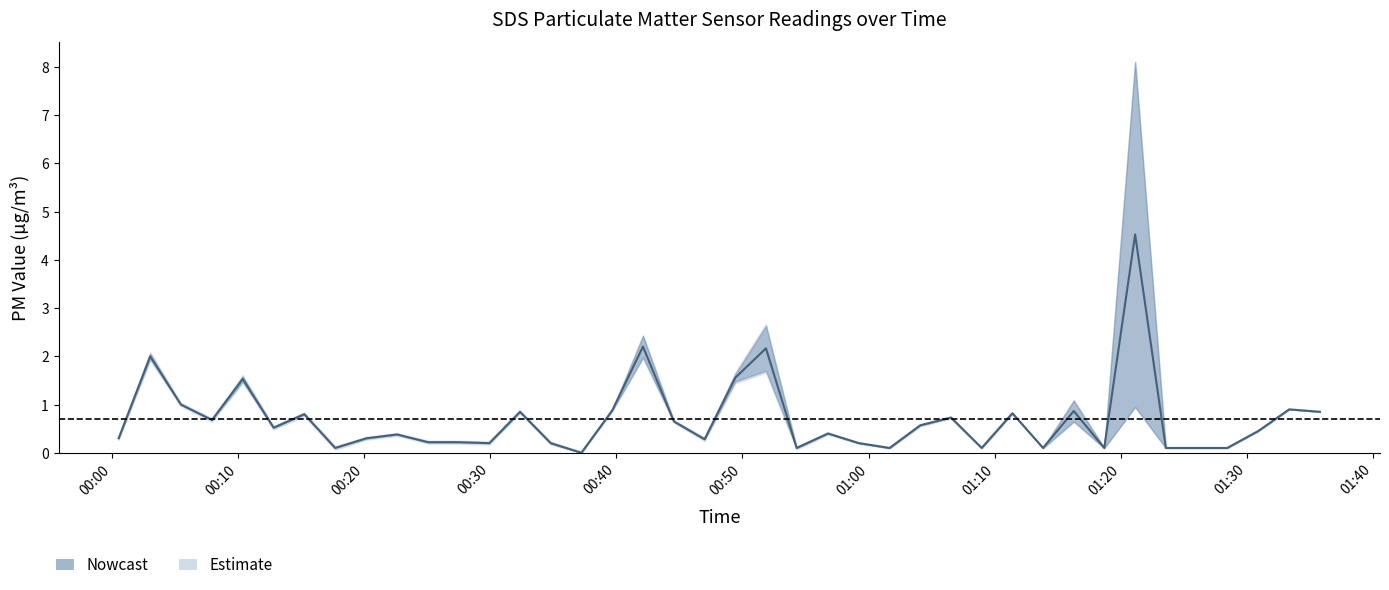

Does the chart display data point markers on the line(s)?

No